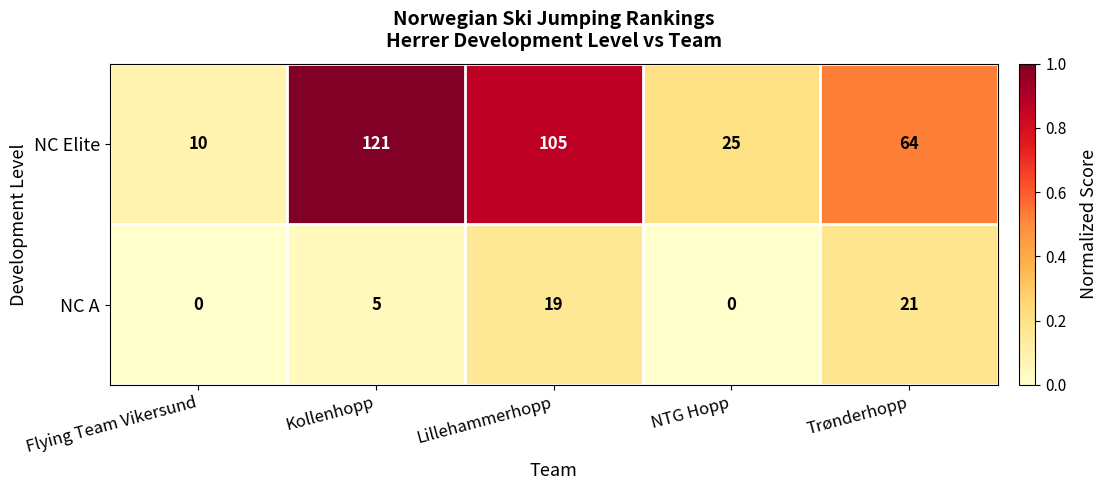

How many values in the NC A series are below 5?

2